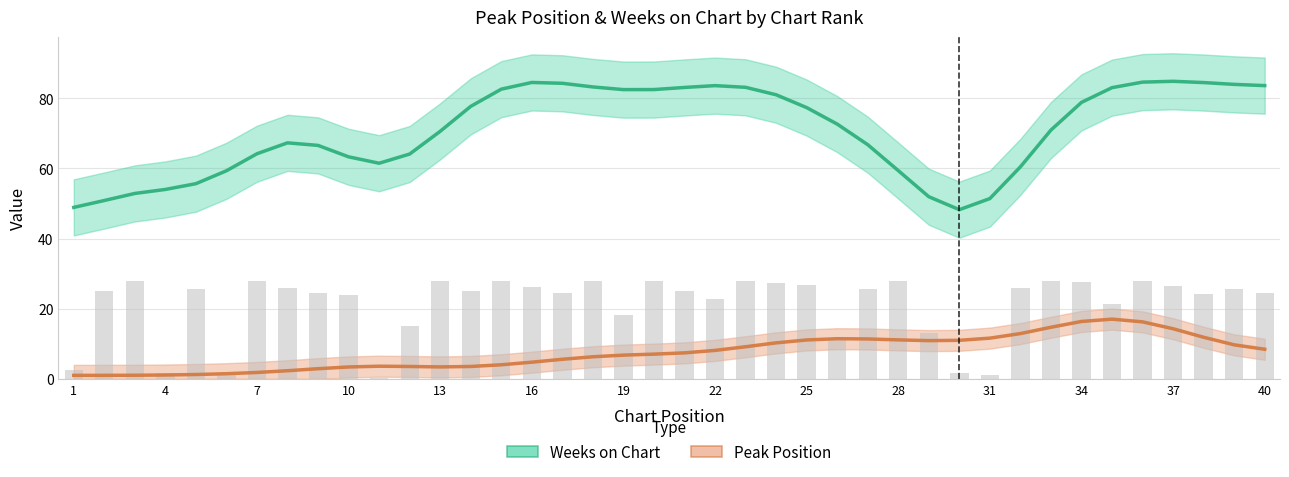

Which label corresponds to the largest value in the chart?

36